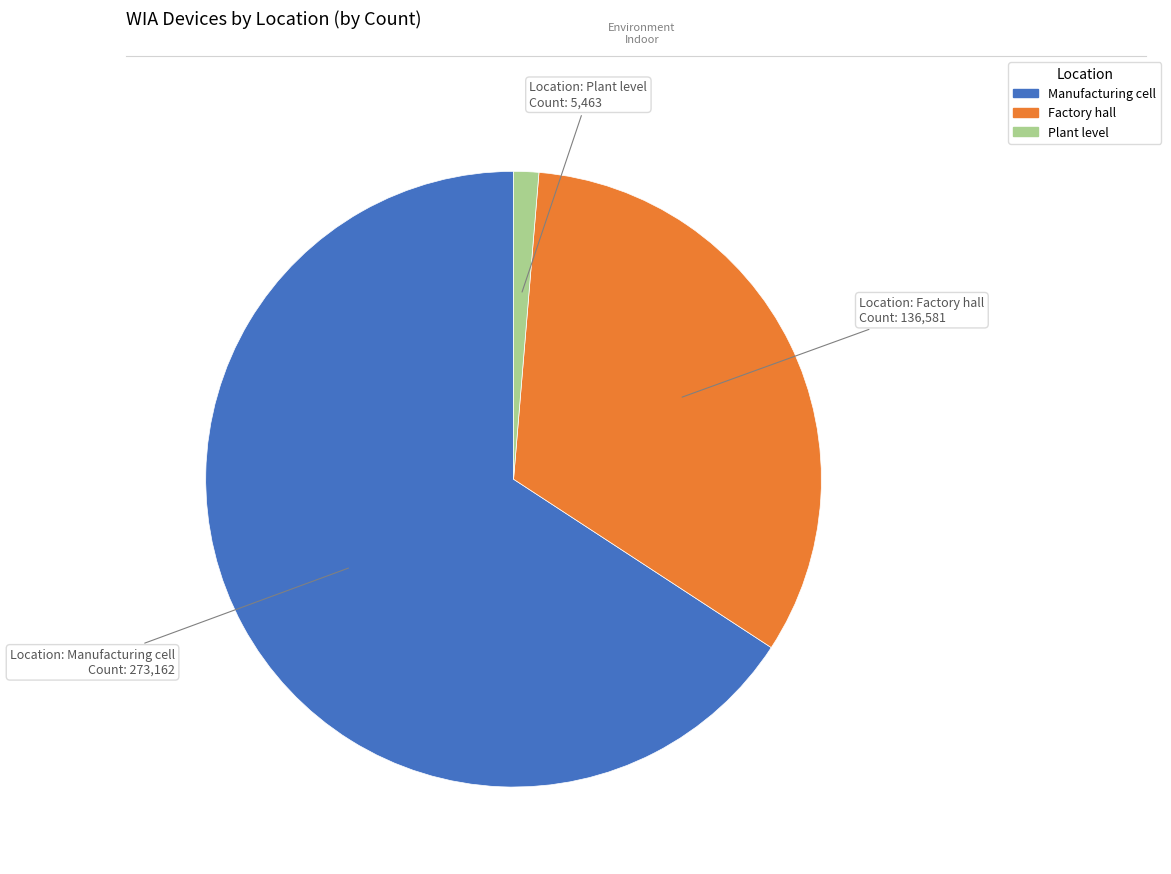

What is the majority slice?

Manufacturing cell